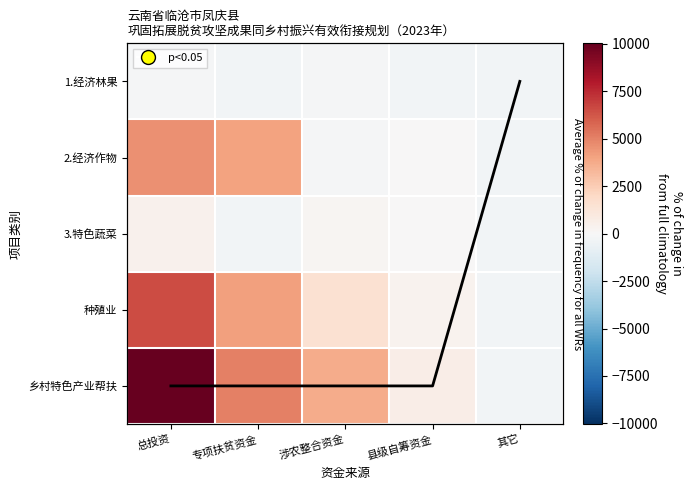

At which label does 乡村特色产业帮扶 first exceed 3687?

总投资